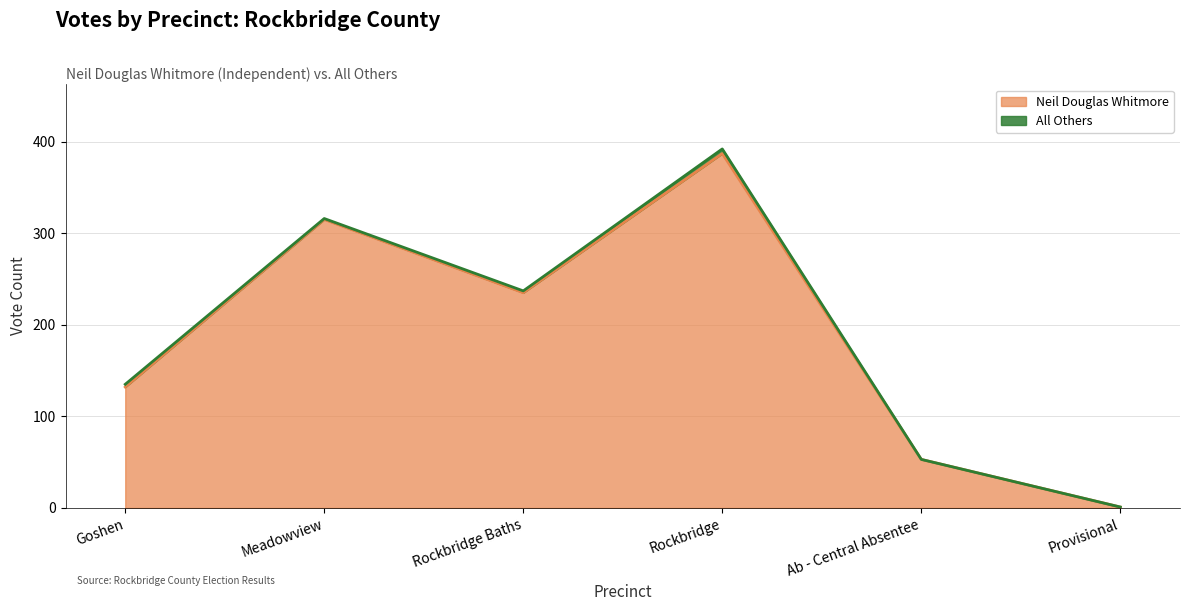

What is the value of the 1st point from the left?

132